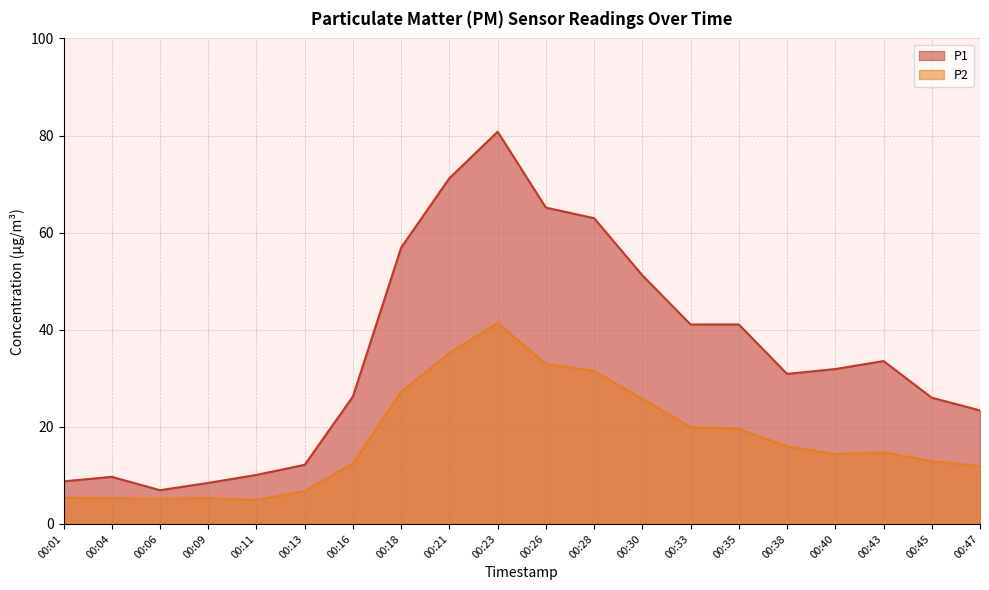

What is the difference between the second highest and second lowest values in the P1 series?

62.8